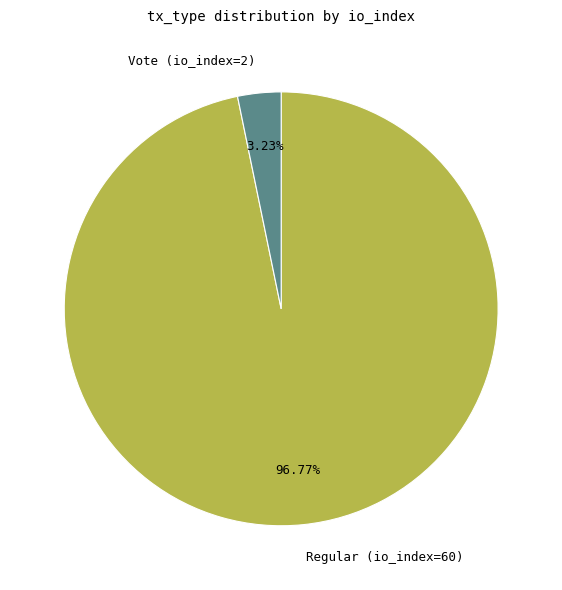

Which category has the biggest portion of the pie?

Regular (io_index=60)